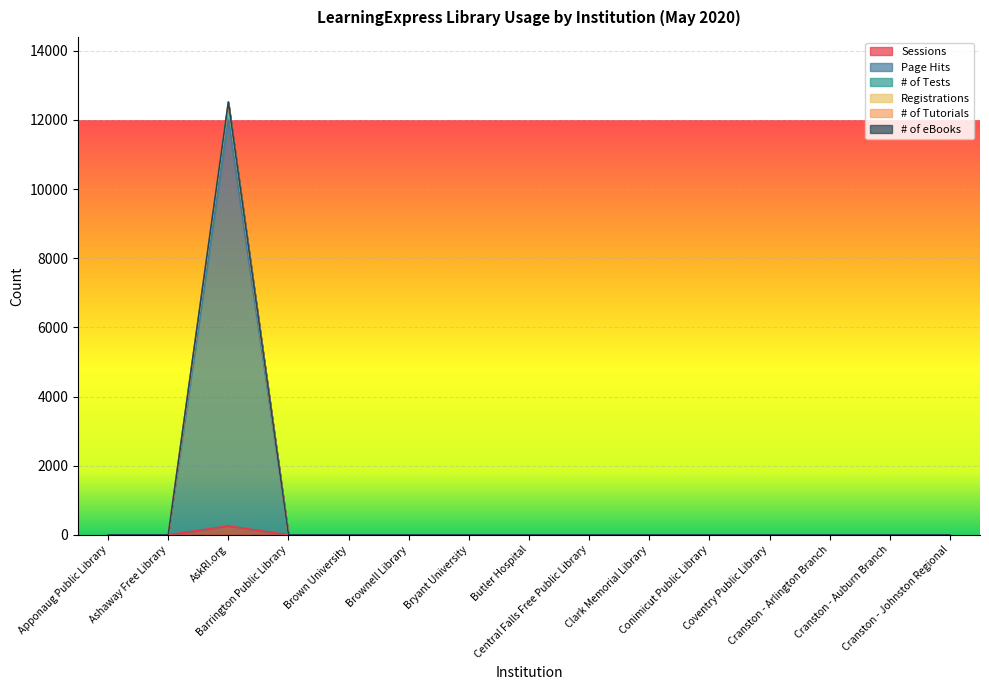

True or false: Registrations and Page Hits intersect in this chart.

False